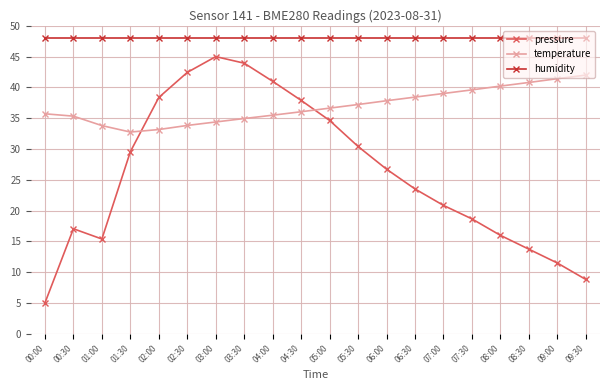

How many lines are shown in the chart?

3